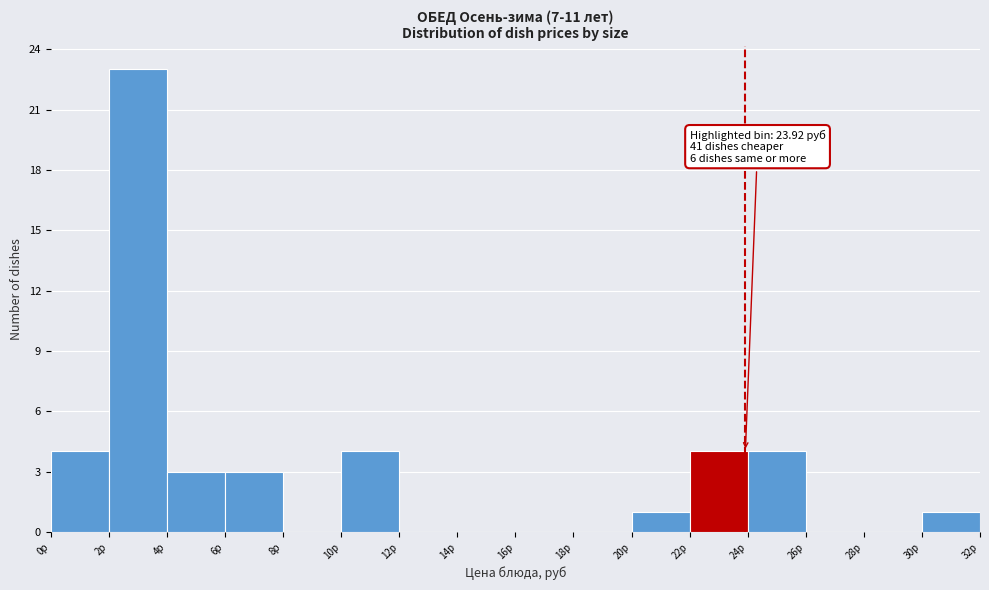

Over which range of the x-axis is the bar tallest?

2 to 4